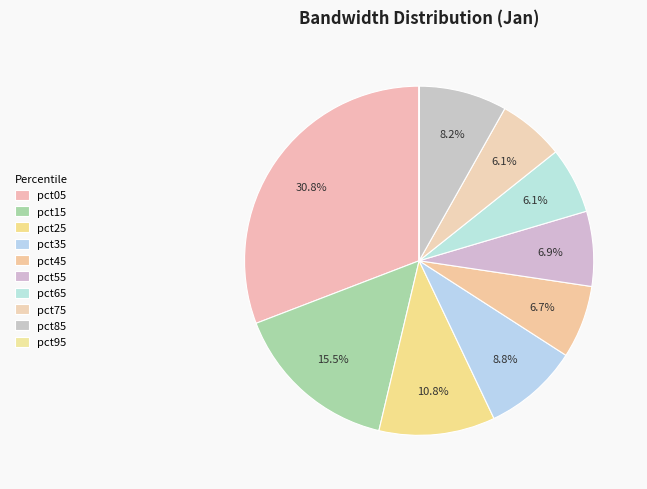

Which slice is the largest?

pct05